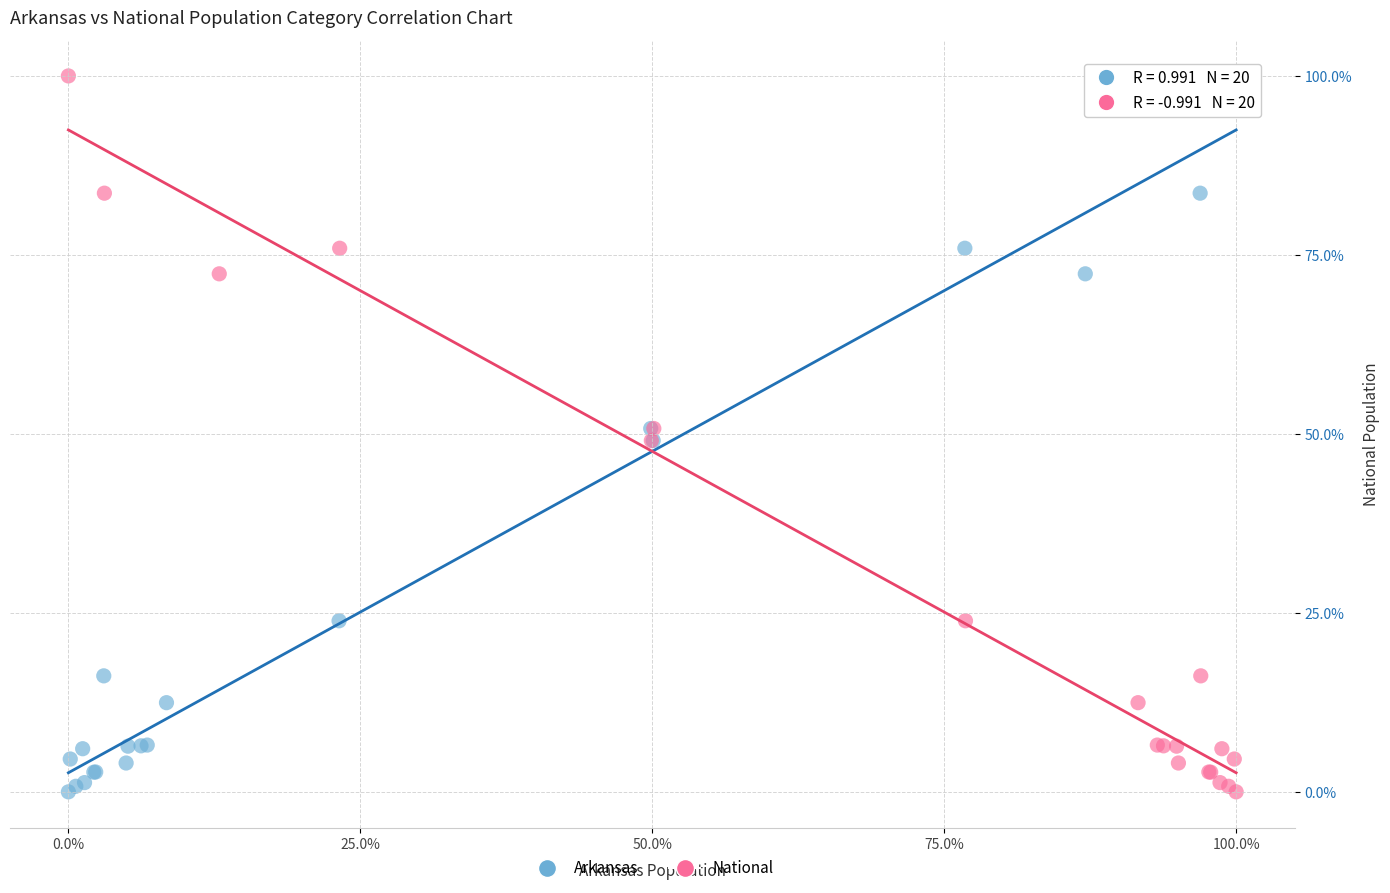

What are all the series names shown in the legend?

Arkansas, National